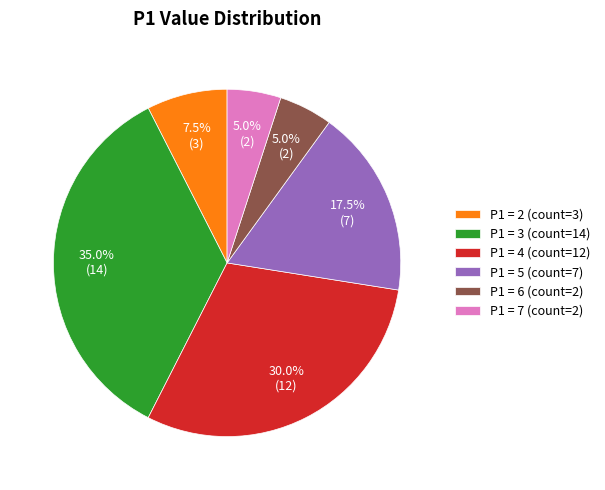

What is the ratio of the value at P1 = 6 (count=2) to the value at P1 = 7 (count=2)?

1.0